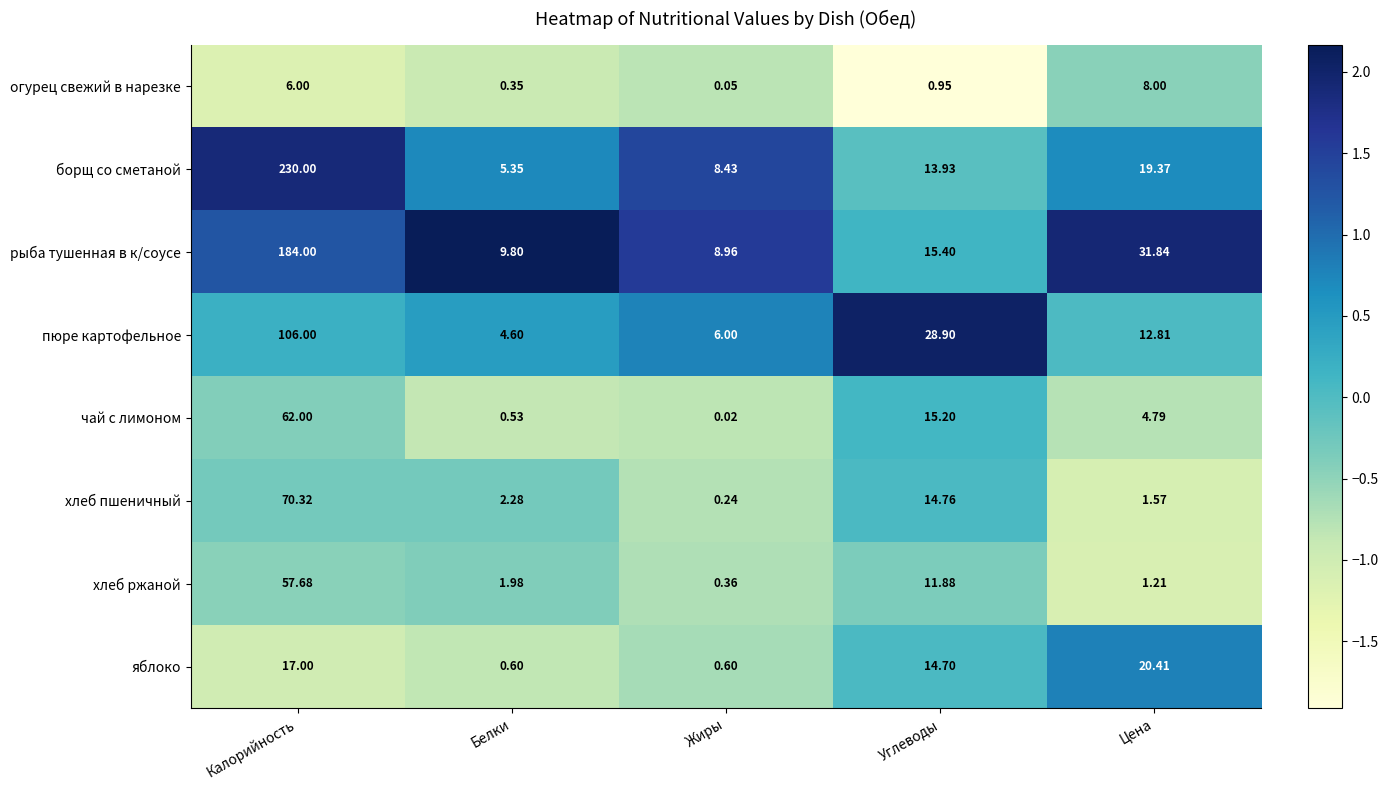

Which series has the largest total across all categories?

борщ со сметаной